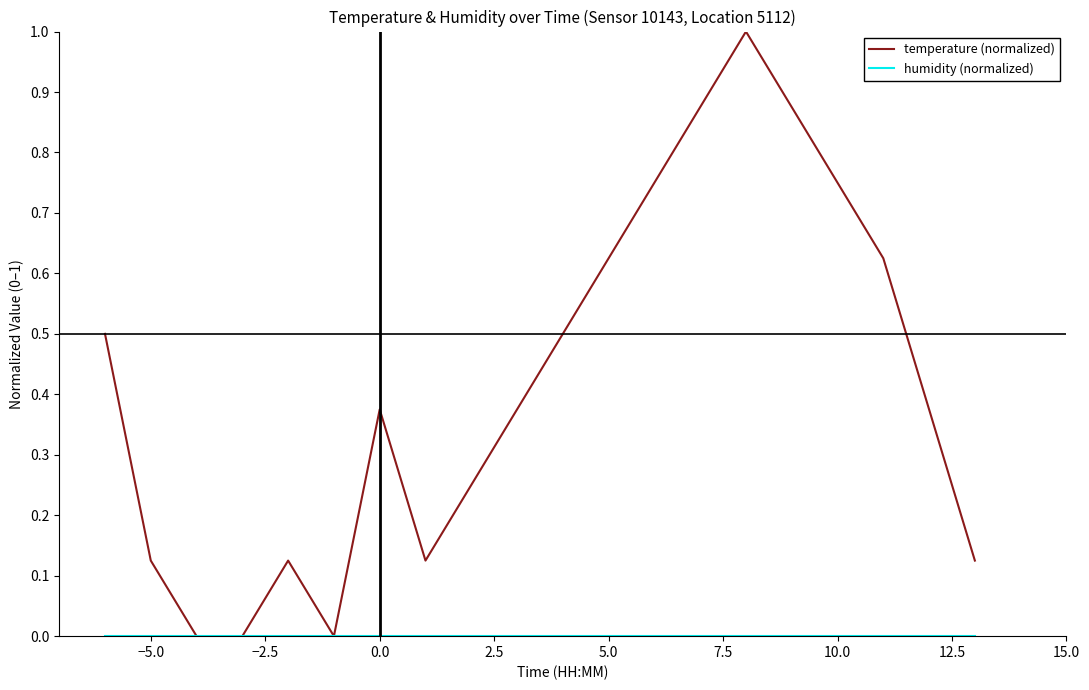

Which series has the largest range (max minus min)?

temperature (normalized)